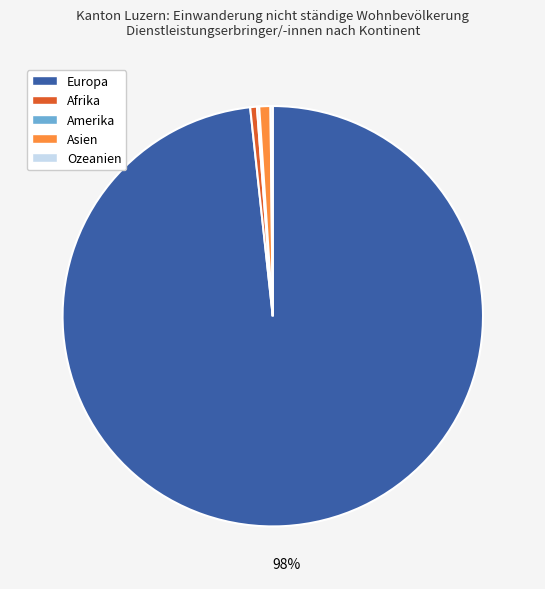

Which slice is the largest?

Europa